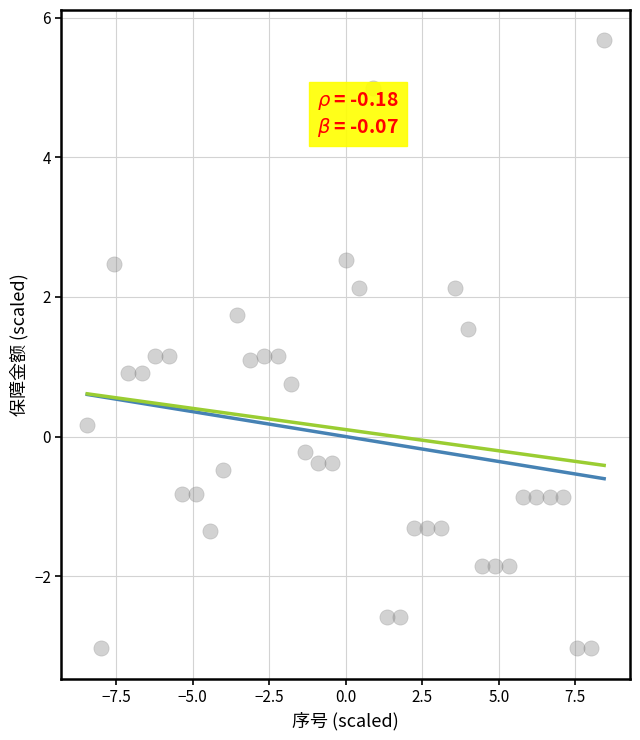

What is the range of X values (max minus min)?

16.9